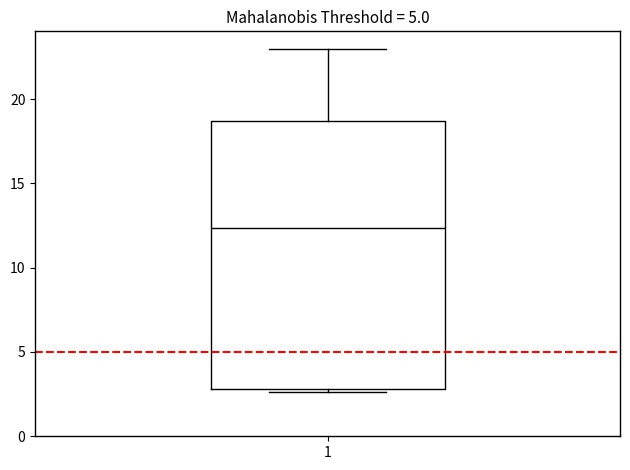

Transcribe this box plot: give where the median line is, the range the box spans, and where the two whiskers end, as read against the y-axis. The values are not printed on the chart, so give them approximately, as read against the axis.

median 12.5, box 3.0 to 18.5, whiskers 2.5 to 23.0